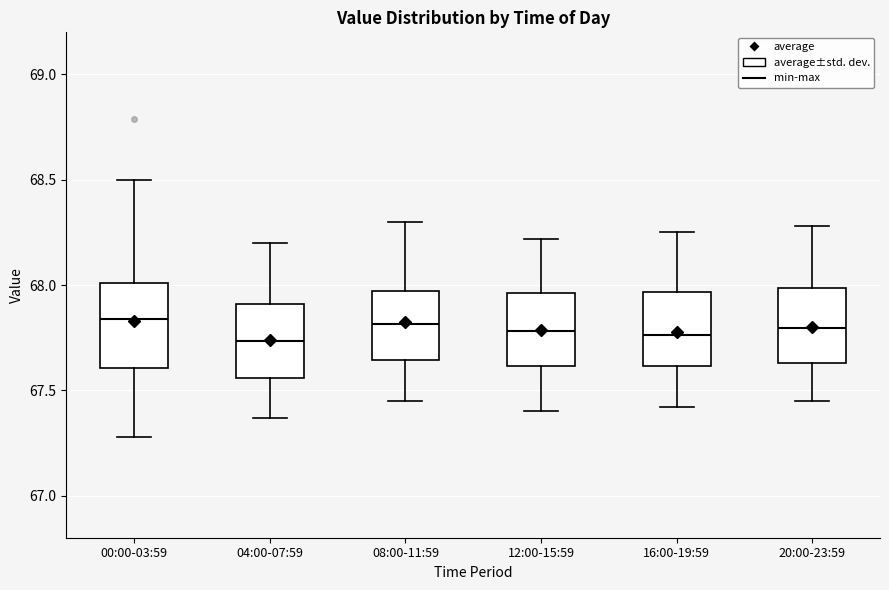

Where is the upper edge of the box for 00:00-03:59 on the y-axis? The values are not printed on the chart, so give them approximately, as read against the axis.

68.00